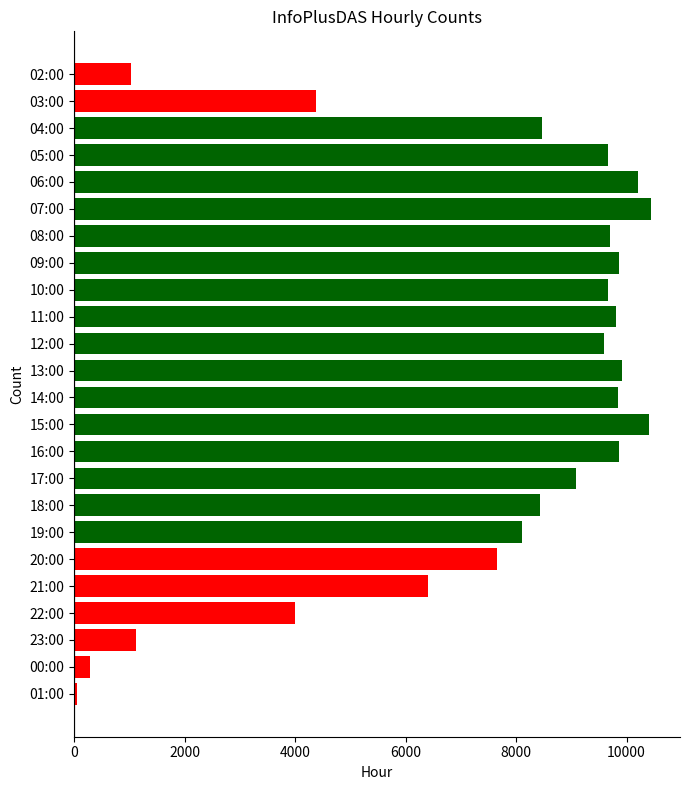

What is the change in value from 12:00 to 23:00?

-8482